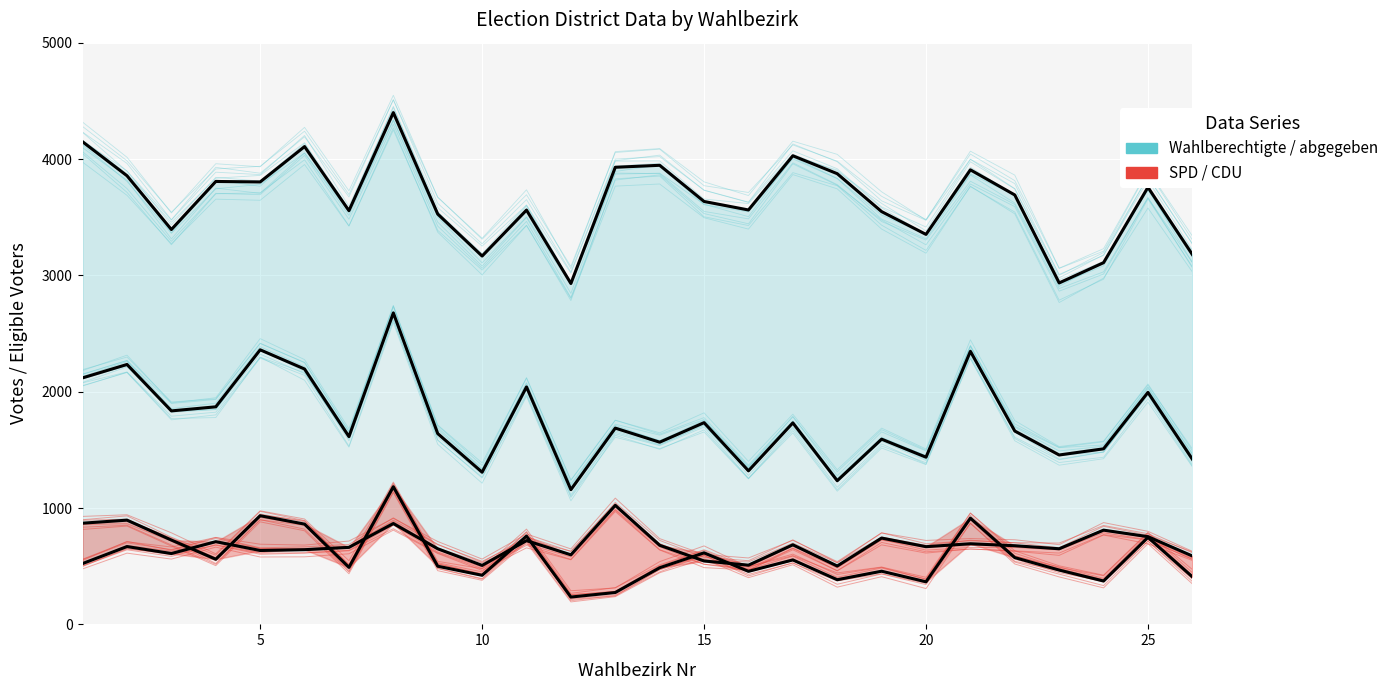

What is the average value?

3643